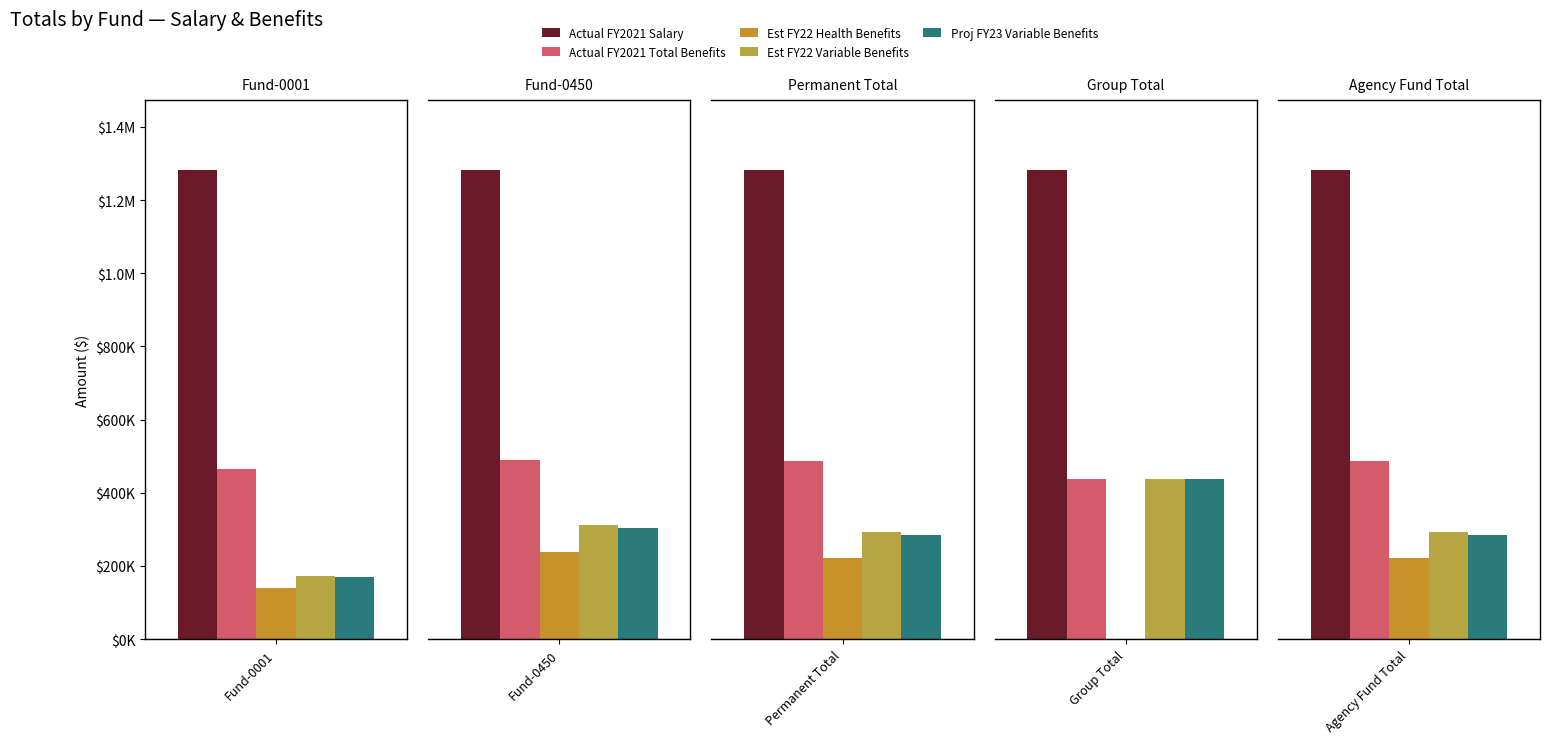

How many data points does each series have?

5